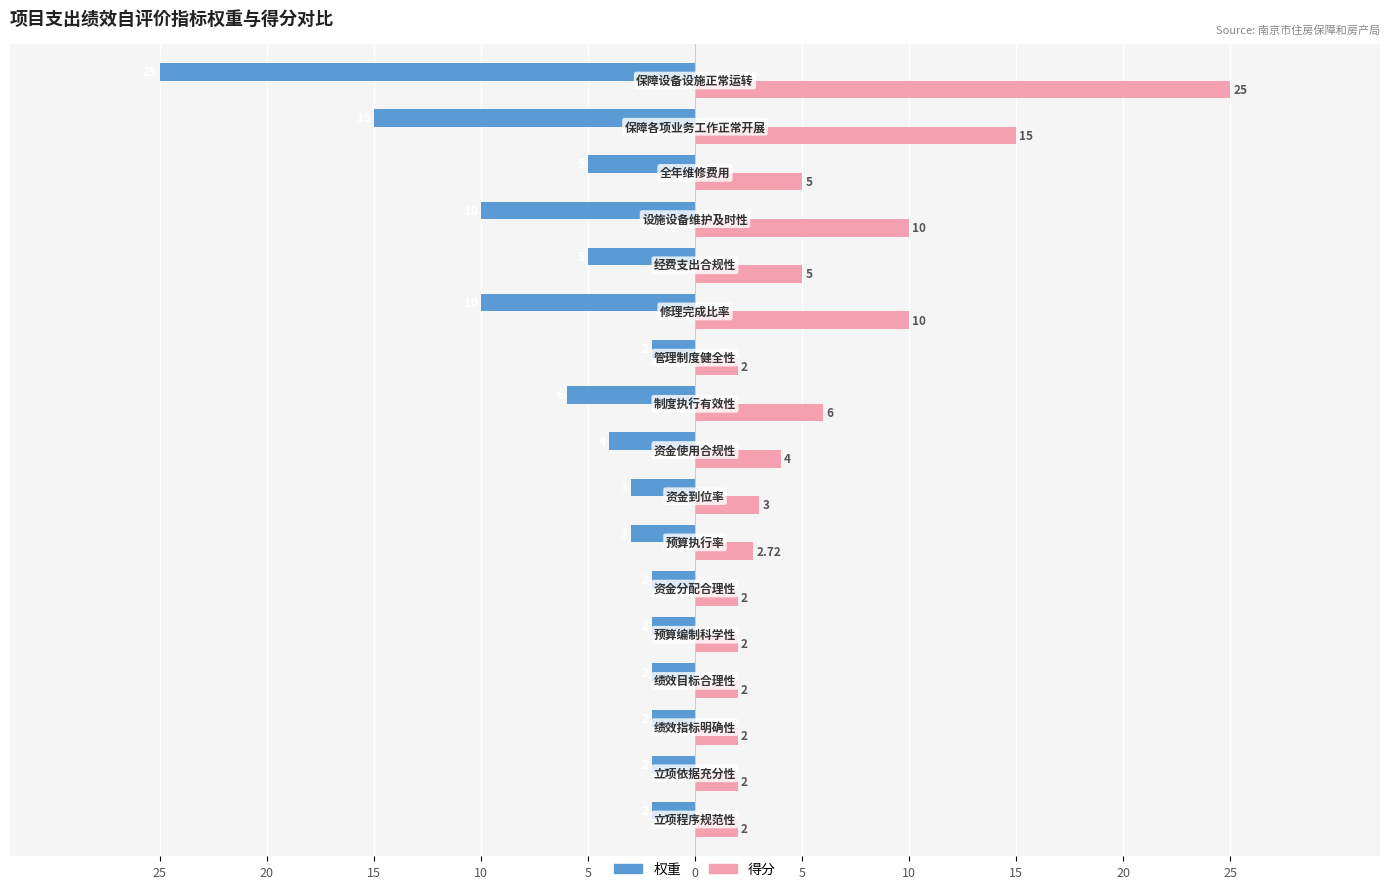

Reading left to right, what are all the values shown in this chart?

权重: -2.0	-2.0	-2.0	-2.0	-2.0	-2.0	-3.0	-3.0	-4.0	-6.0	-2.0	-10.0	-5.0	-10.0	-5.0	-15.0	-25.0
得分: 2.0	2.0	2.0	2.0	2.0	2.0	2.7	3.0	4.0	6.0	2.0	10.0	5.0	10.0	5.0	15.0	25.0